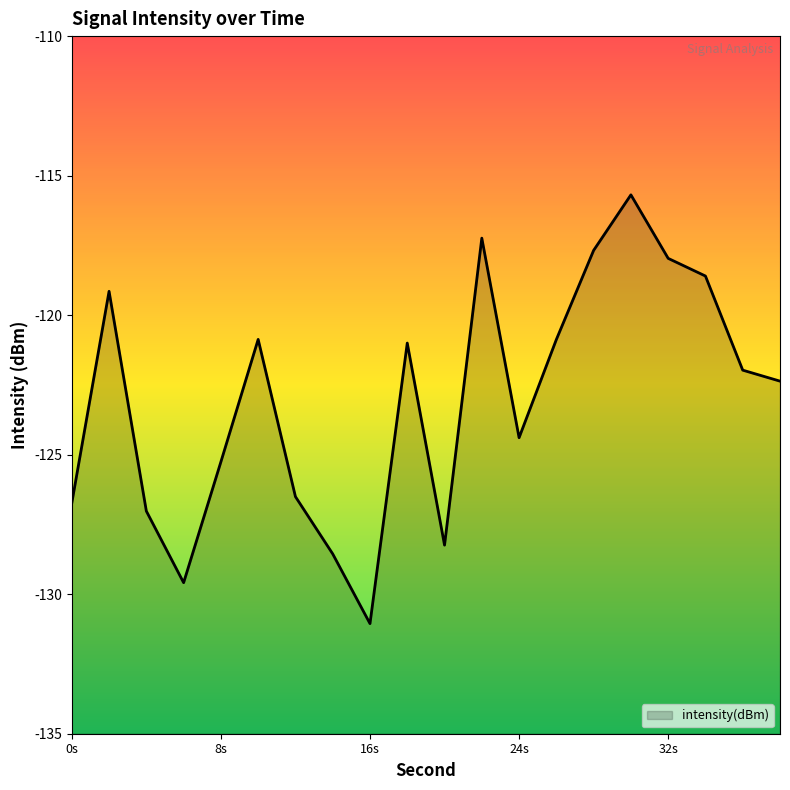

What is the greatest value displayed?

-115.7